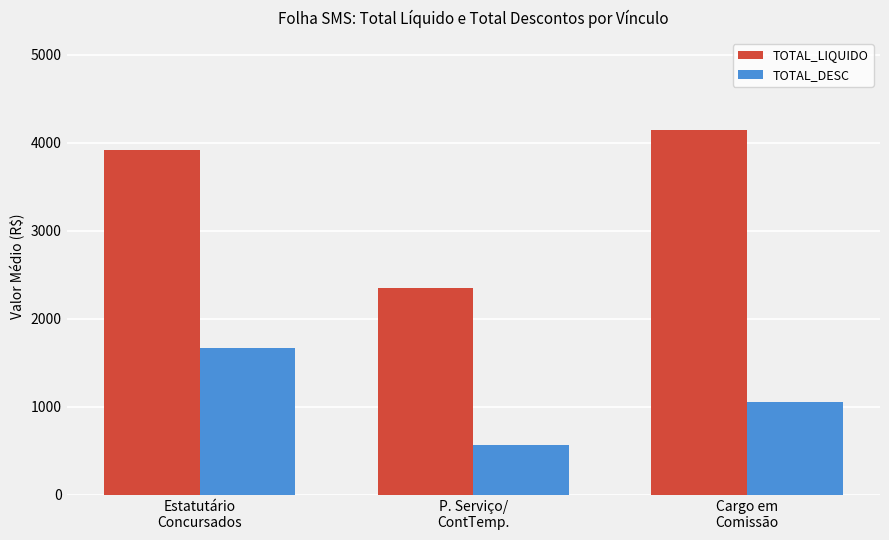

How many bars are there in each group?

2